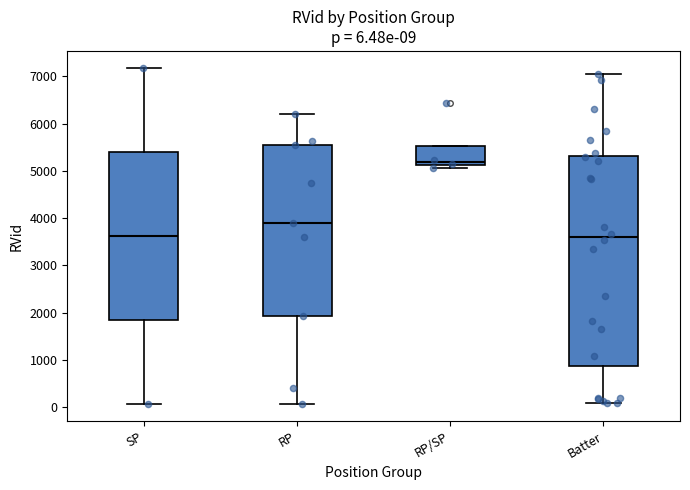

Comparing the boxes themselves (not the whiskers), which one is the tallest?

Batter